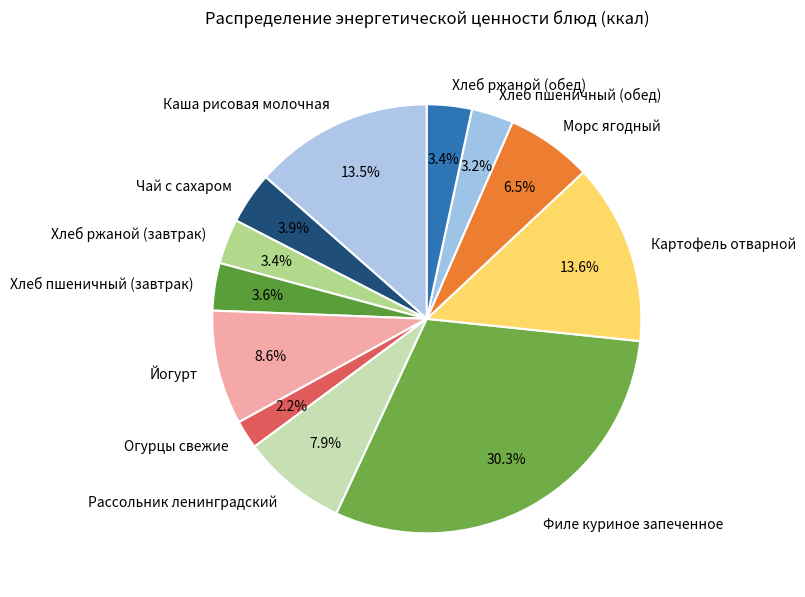

Does Морс ягодный represent more than half of the total?

No